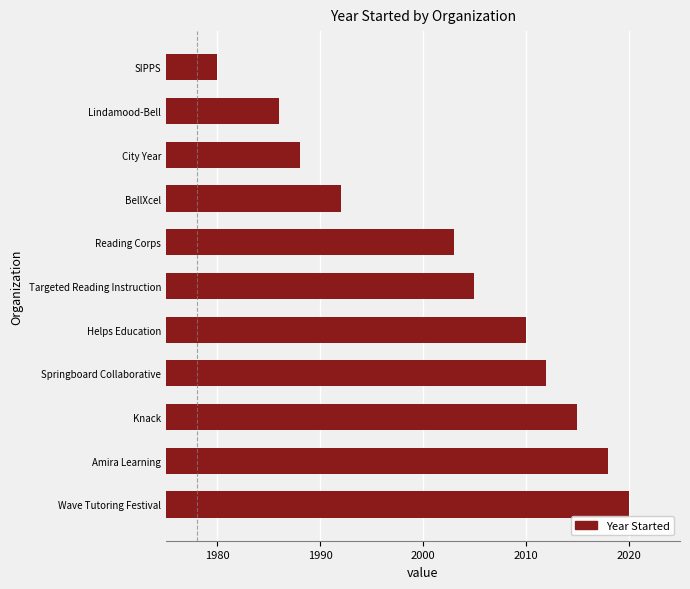

What is the change in value from Amira Learning to Knack?

-3